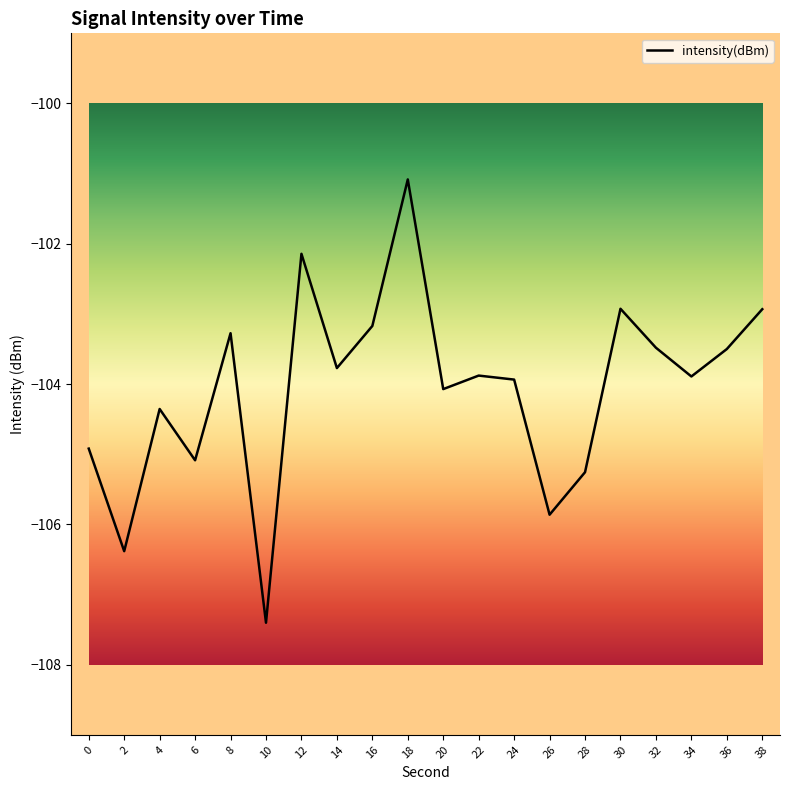

Where does the data first go above -103?

12